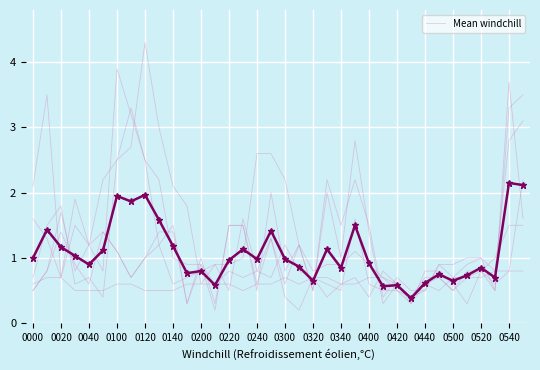

The value of Mean windchill at 0340 is 1.1. True or false?

False